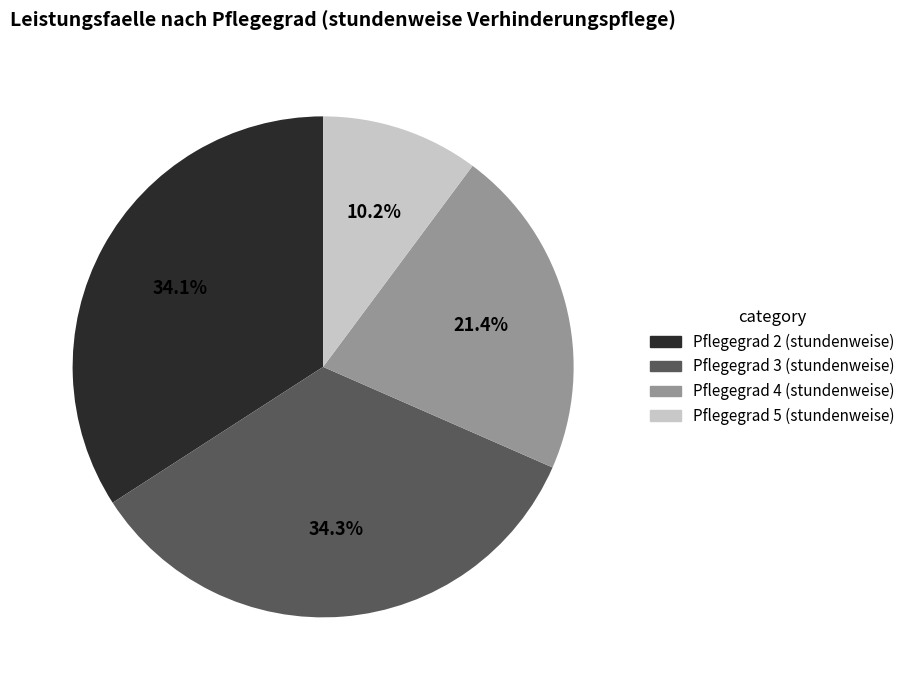

How many segments does this pie chart have?

4